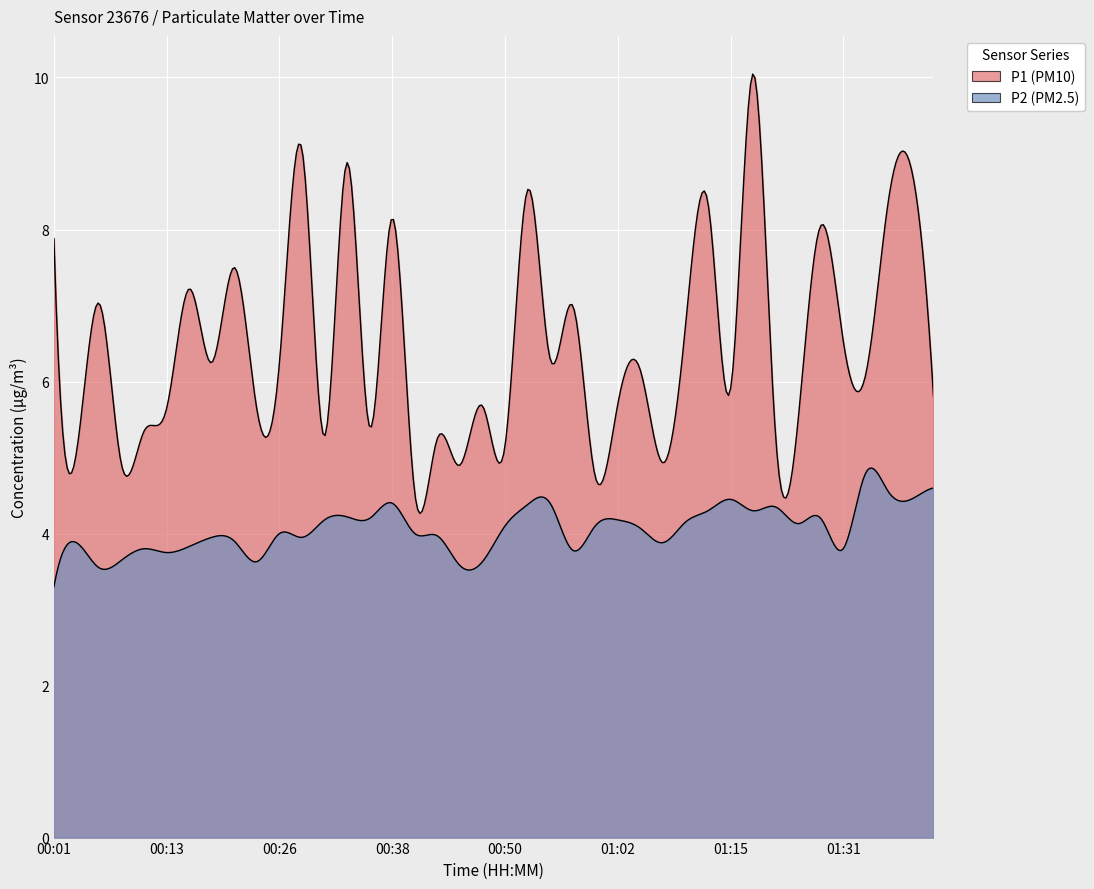

What is the difference between the highest and lowest values at 00:23?

2.0